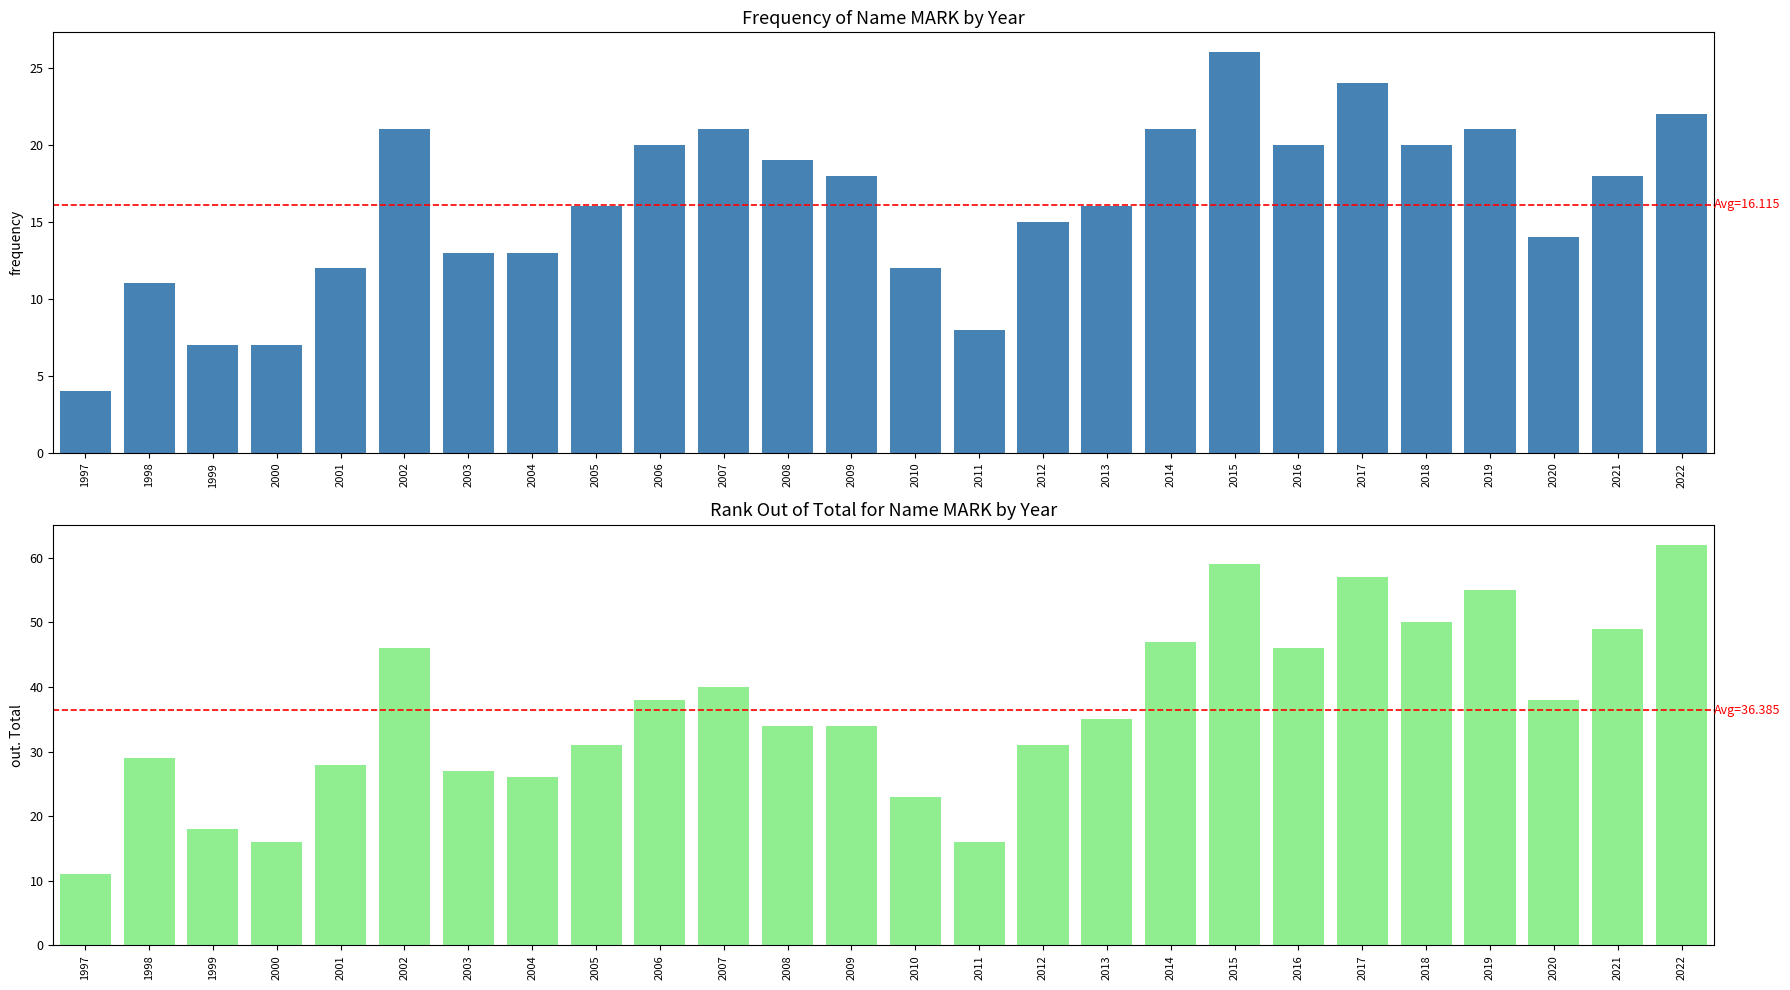

At which label does out. Total first exceed 35?

2002